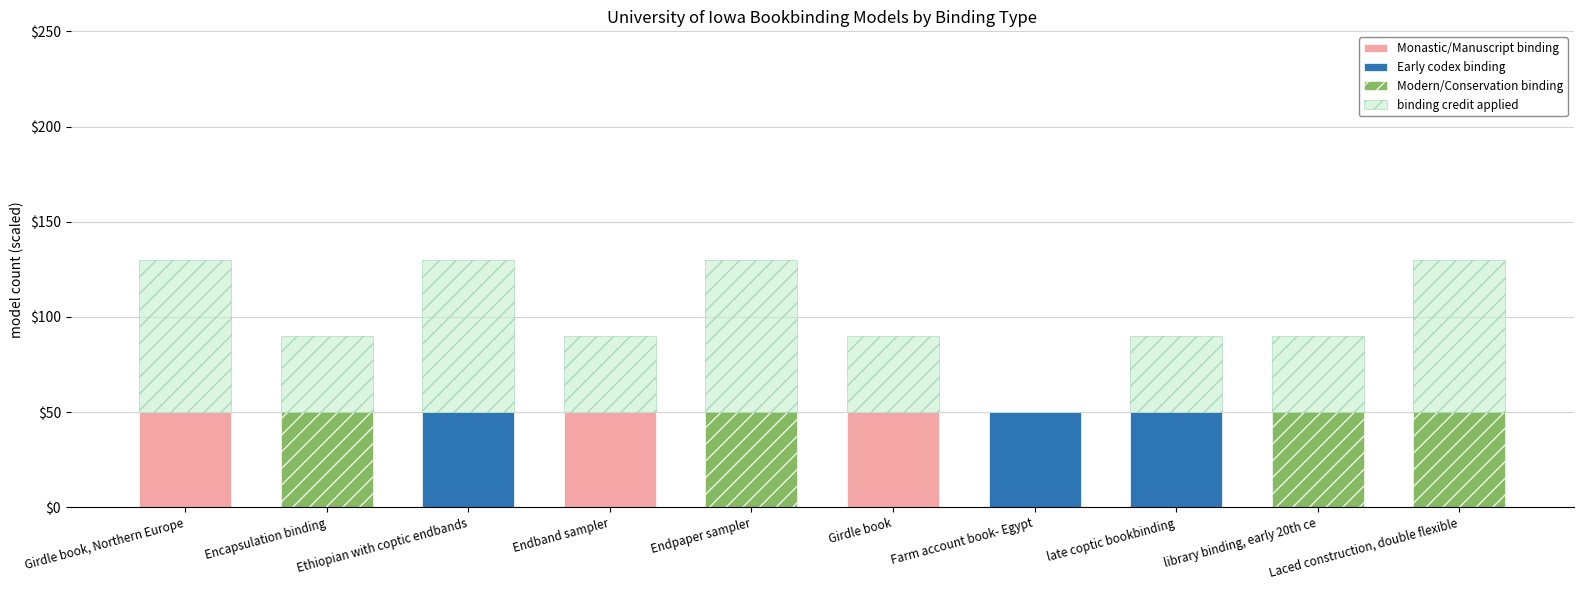

What is the total value across all series at Girdle book?

90